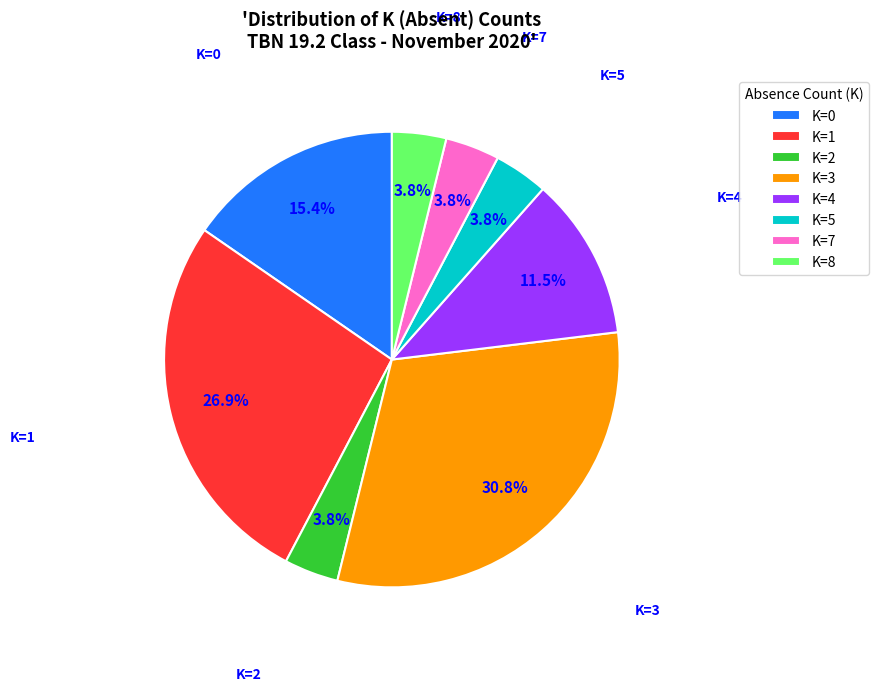

Between K=3 and K=0, which is larger?

K=3